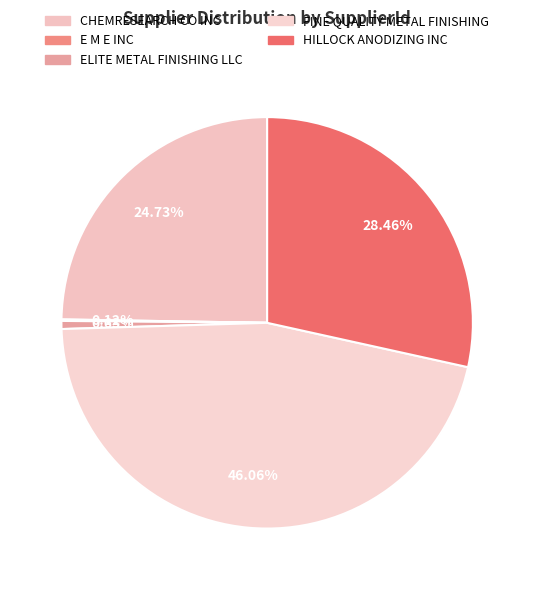

Count the number of slices in the pie.

5